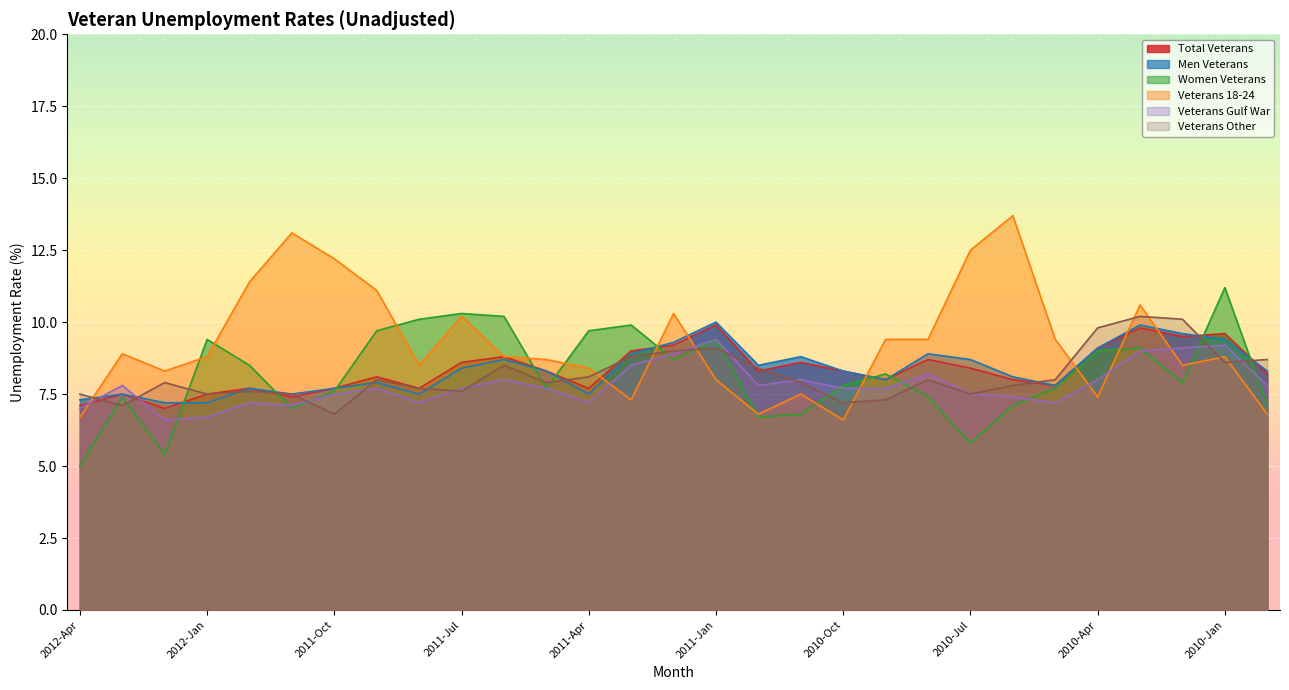

What are all the series names shown in the legend?

Total Veterans, Men Veterans, Women Veterans, Veterans 18-24, Veterans Gulf War, Veterans Other